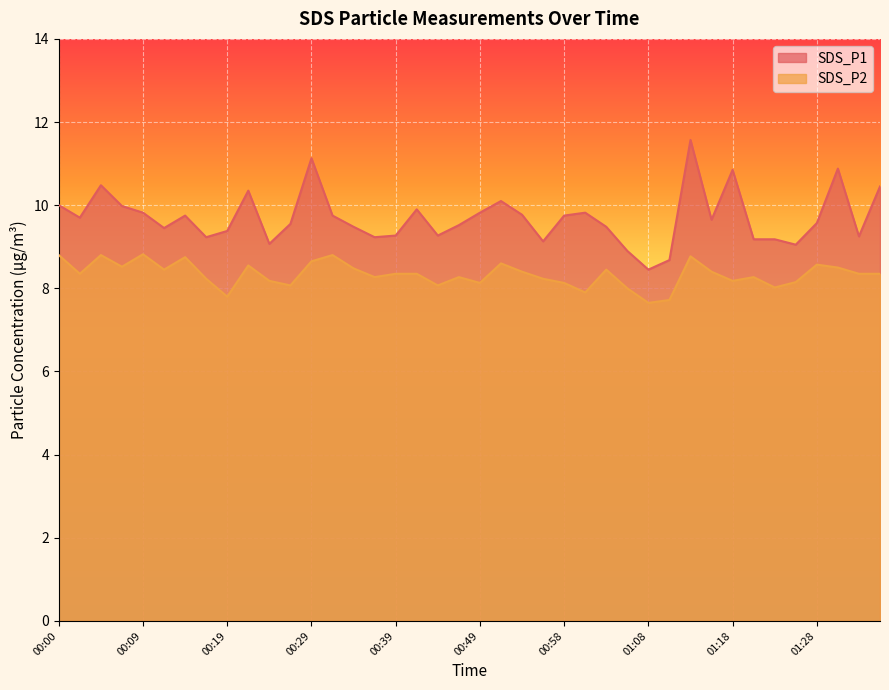

What is the approximate value of SDS_P1 at 00:44?

9.3